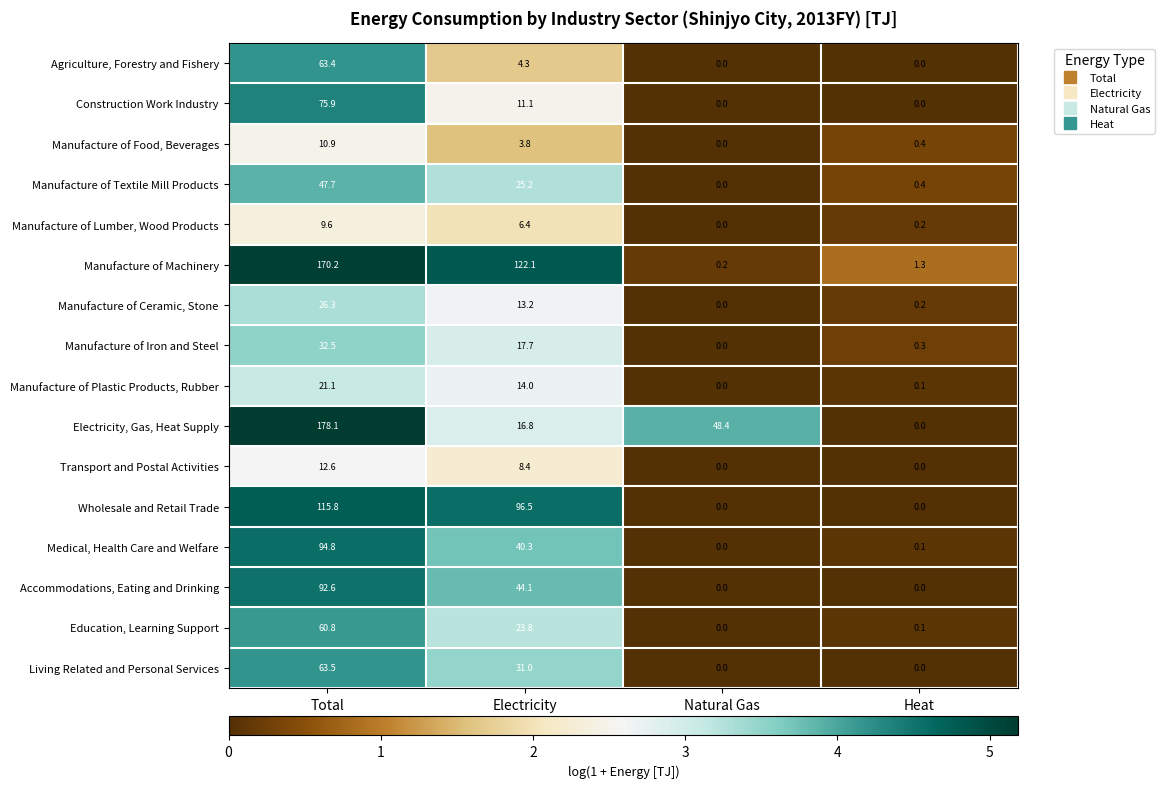

The value of Manufacture of Iron and Steel at Electricity is 17.7. True or false?

True